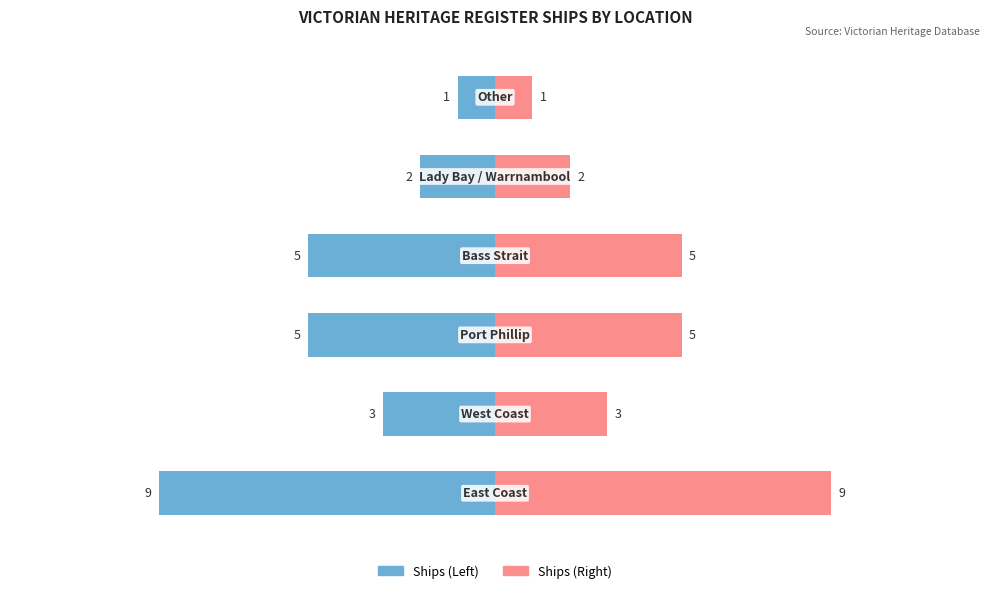

What is the sum of the Count (Right) values at 1 and 0?

12